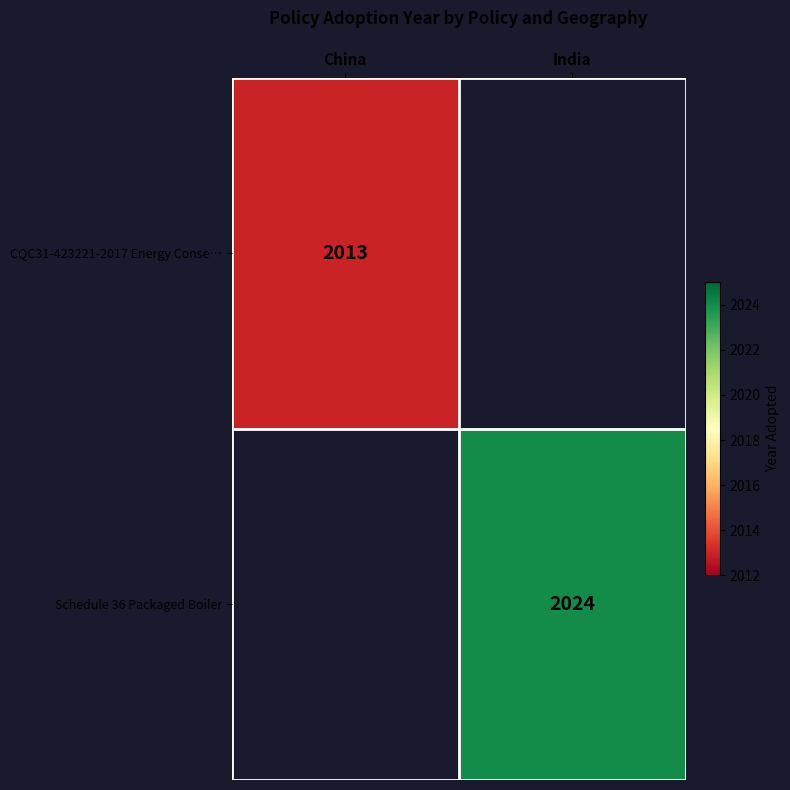

The value of Schedule 36 Packaged Boiler at India is 2024. True or false?

True